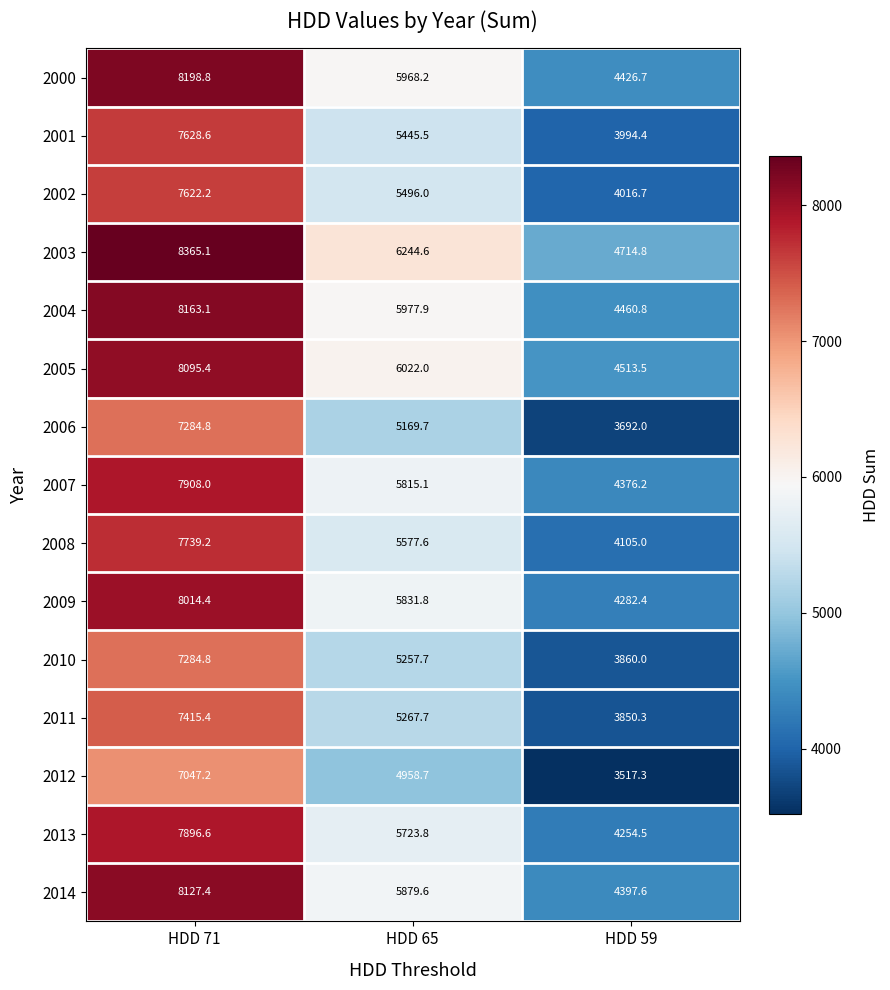

What value does the 2011 series have at HDD 59?

3850.3